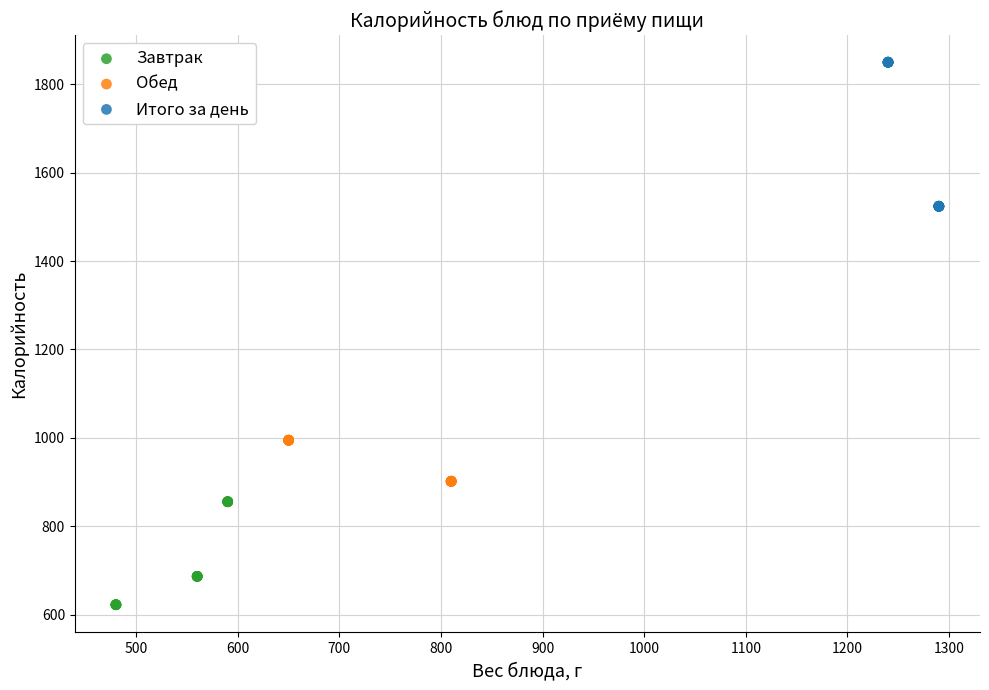

Which series reaches the maximum Y coordinate?

Итого за день